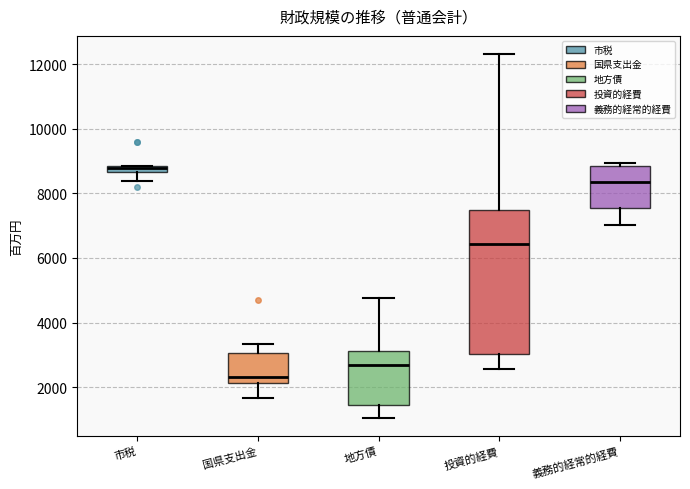

Which box is the tallest, from its lower edge to its upper edge?

投資的経費